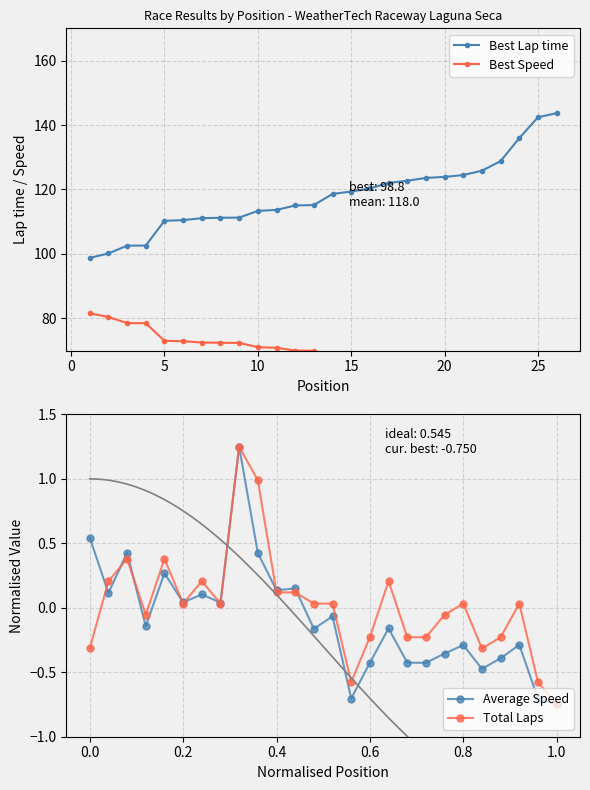

What is the maximum value for Best Speed?

81.6